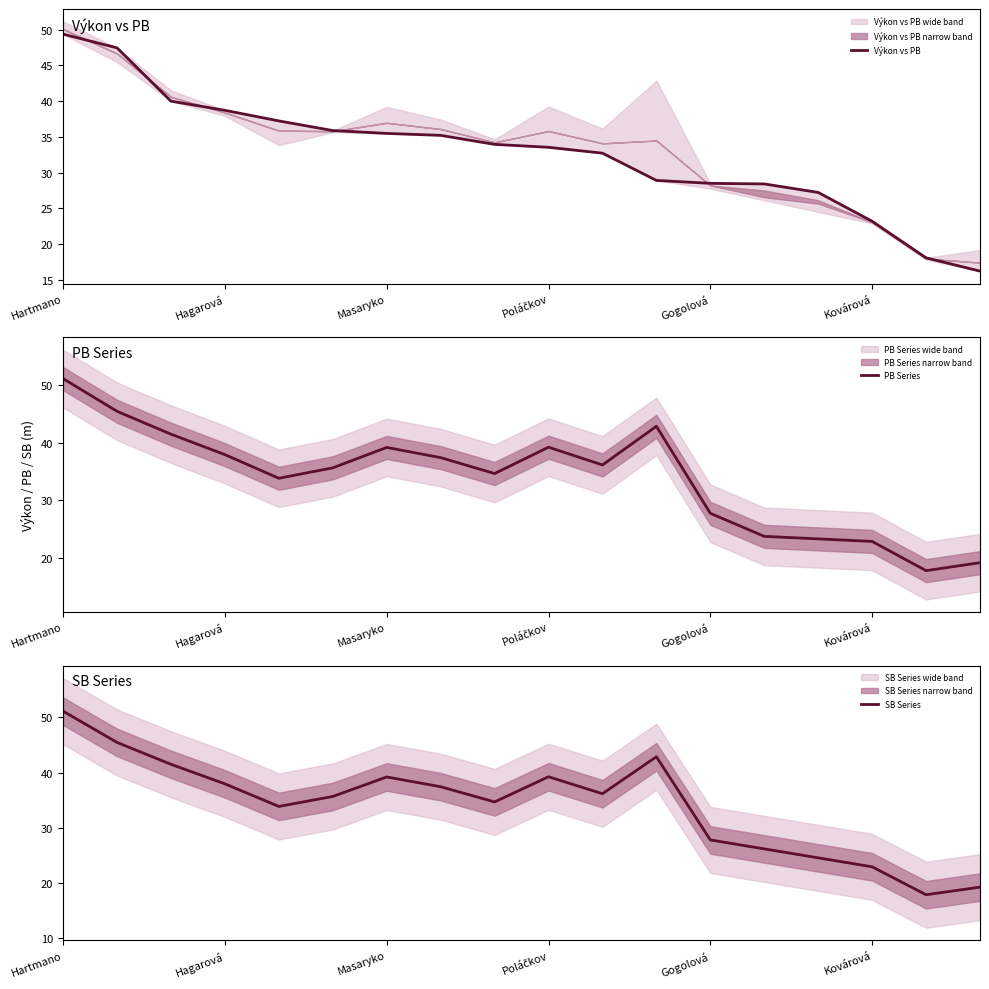

What is the highest value of the SB Series series?

51.1